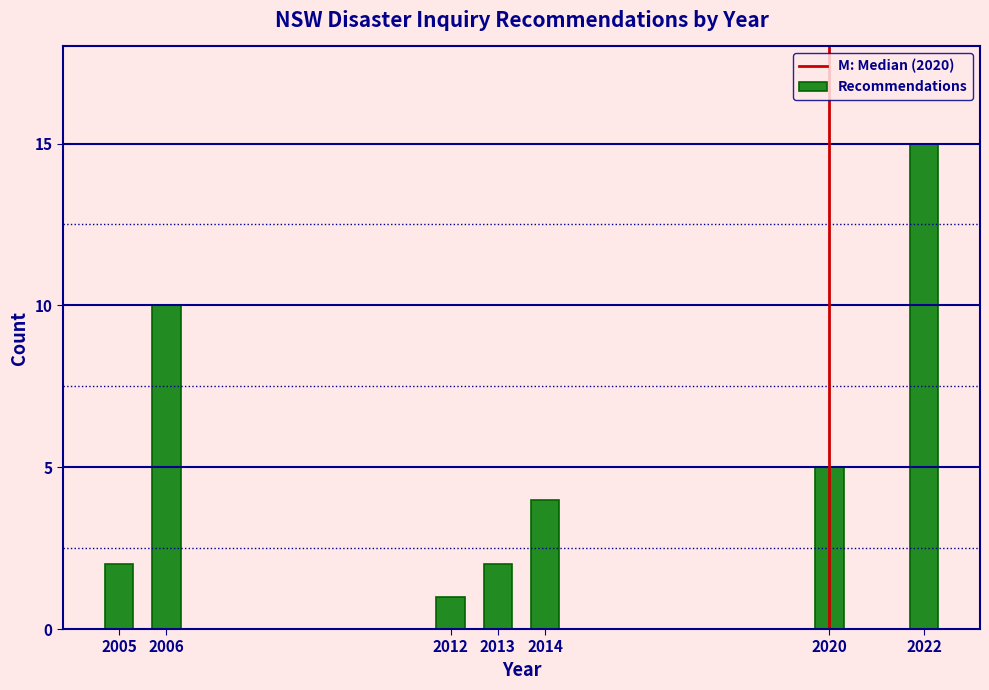

Reading left to right, extract all data points from this chart.

2005=2	2006=10	2012=1	2013=2	2014=4	2020=5	2022=15